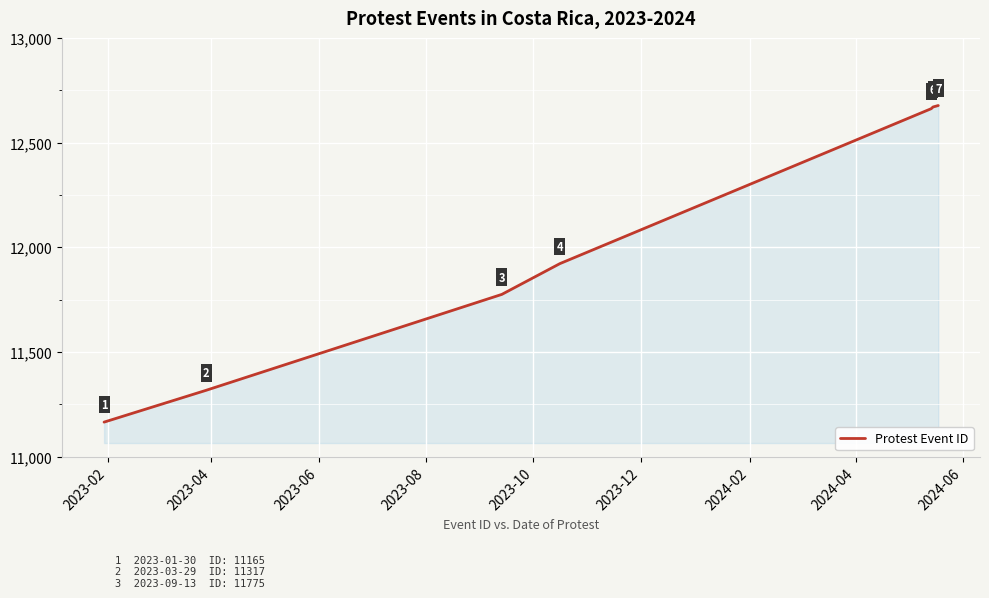

What is the greatest value displayed?

12677